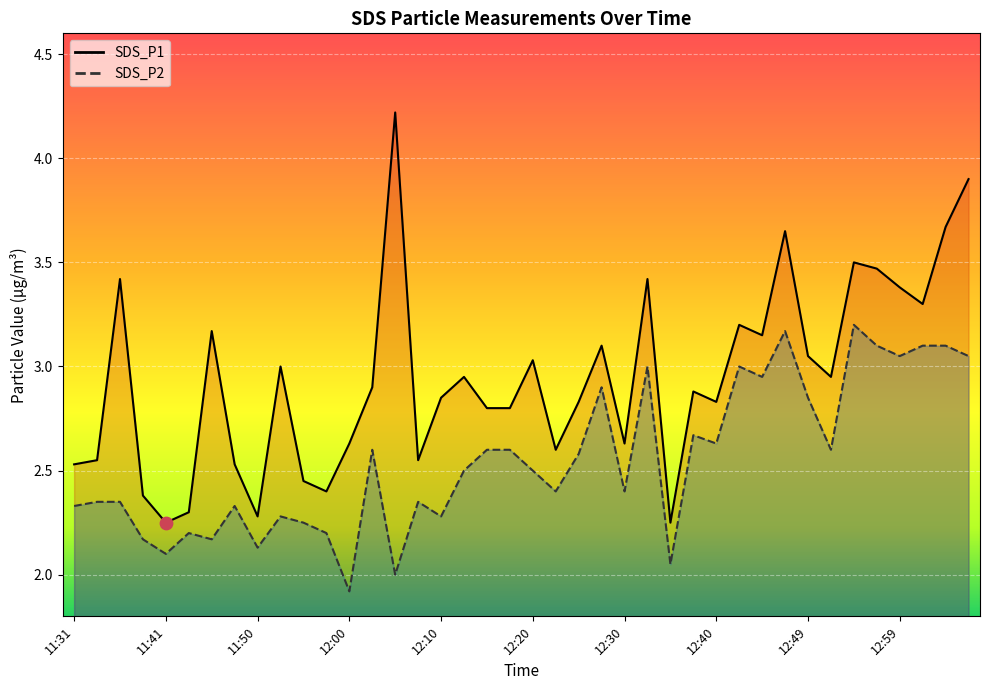

Which series reaches the minimum Y coordinate?

SDS_P2